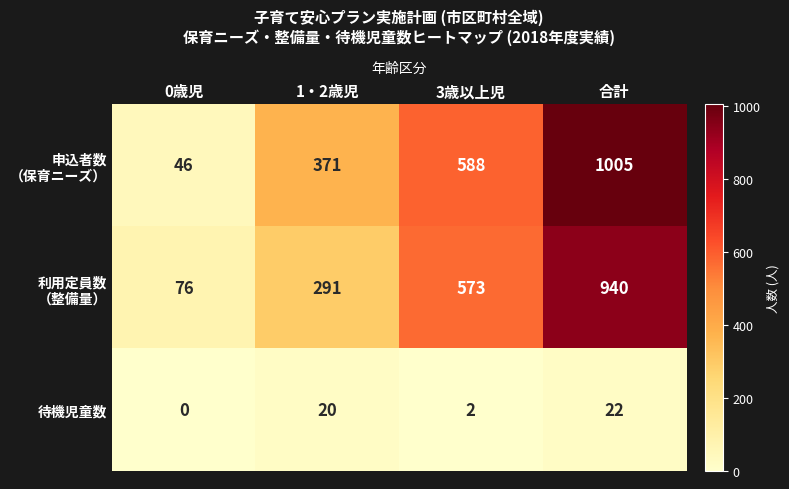

What is the difference between the 待機児童数 values at 0歳児 and 1・2歳児?

20